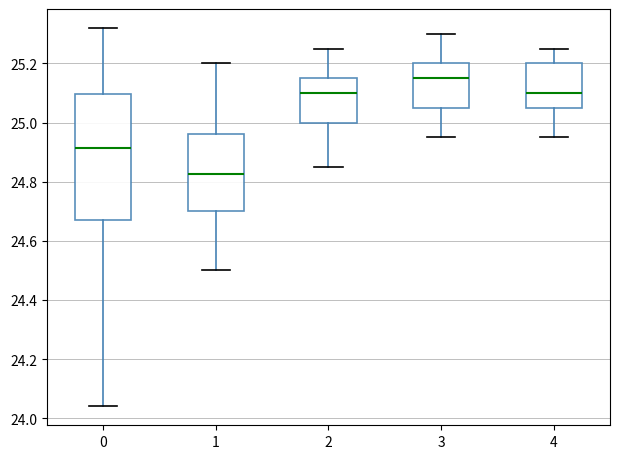

Reading left to right, read every box against the y-axis: the position of its median line, the range the box covers, and the ends of its whiskers. The values are not printed on the chart, so give them approximately, as read against the axis.

0: median 24.92, box 24.68 to 25.10, whiskers 24.04 to 25.32
1: median 24.82, box 24.70 to 24.96, whiskers 24.50 to 25.20
2: median 25.10, box 25.00 to 25.16, whiskers 24.86 to 25.26
3: median 25.16, box 25.06 to 25.20, whiskers 24.96 to 25.30
4: median 25.10, box 25.06 to 25.20, whiskers 24.96 to 25.26